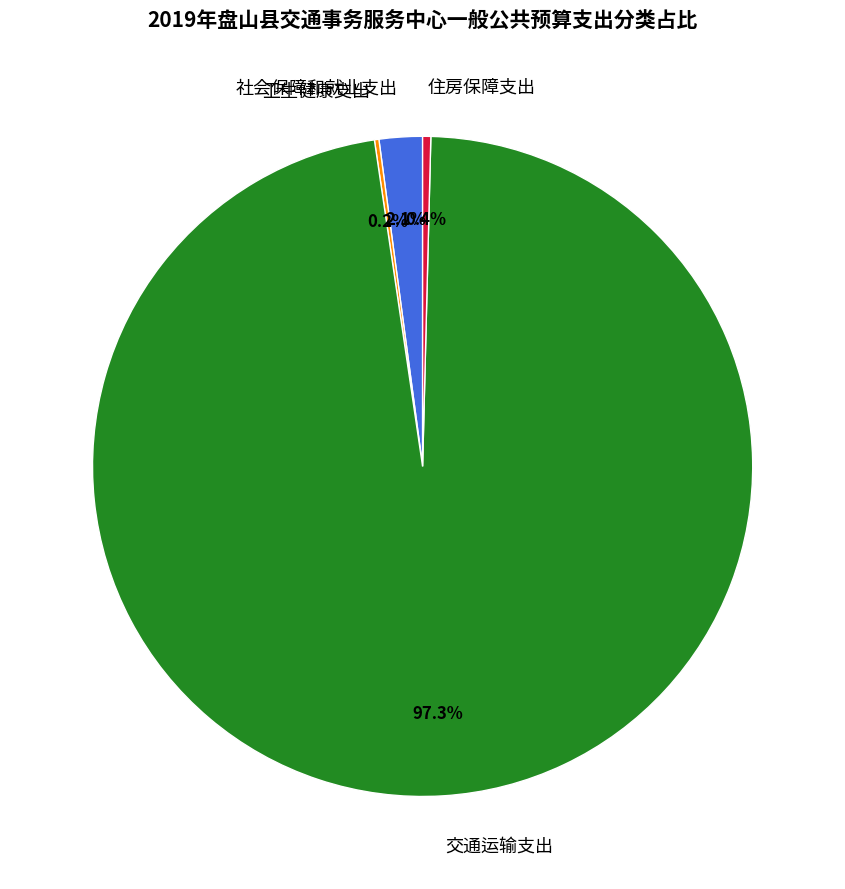

Which slice is the largest?

交通运输支出